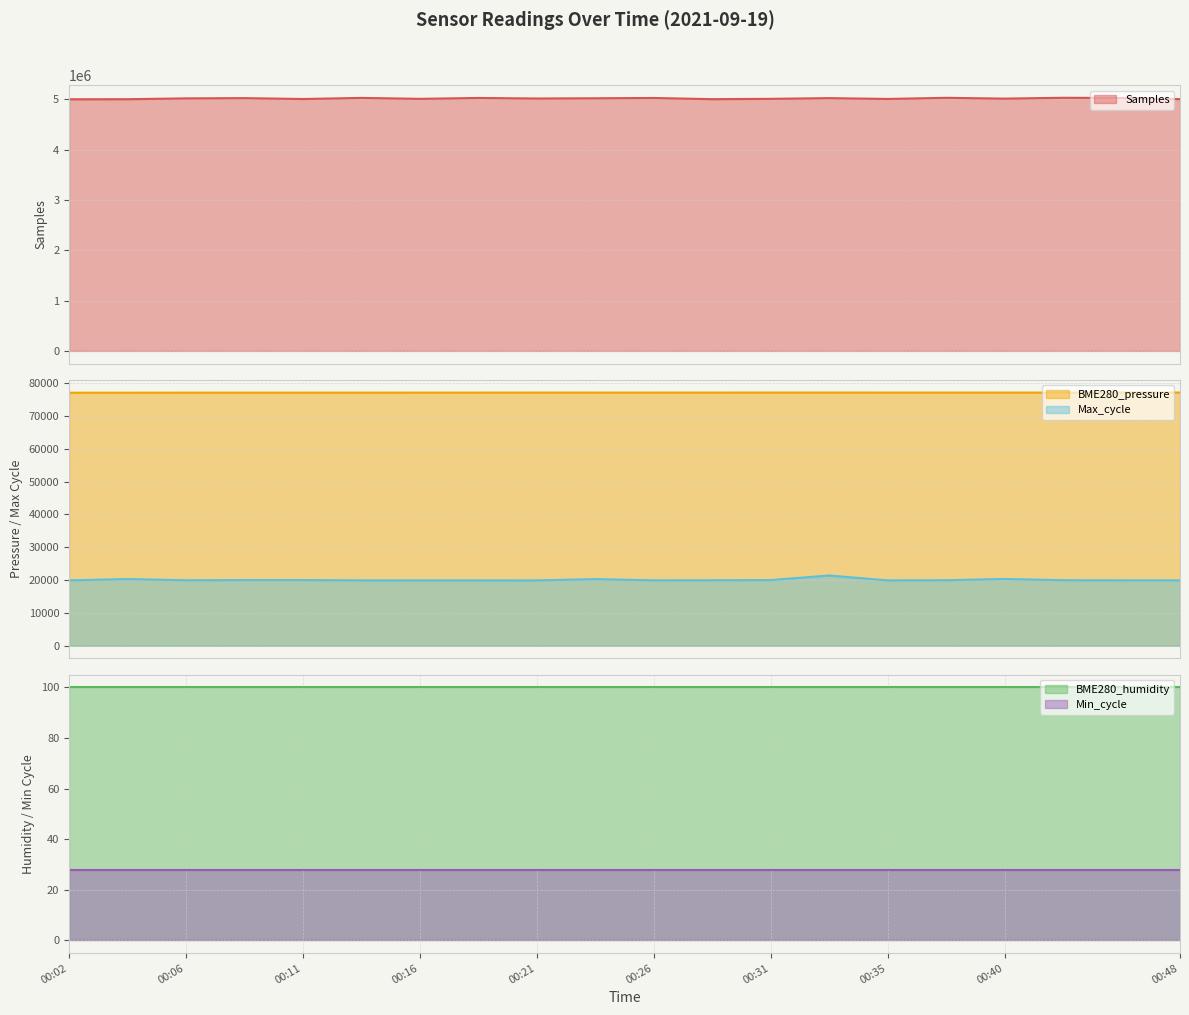

What is the highest value of the Max_cycle series?

21397.0